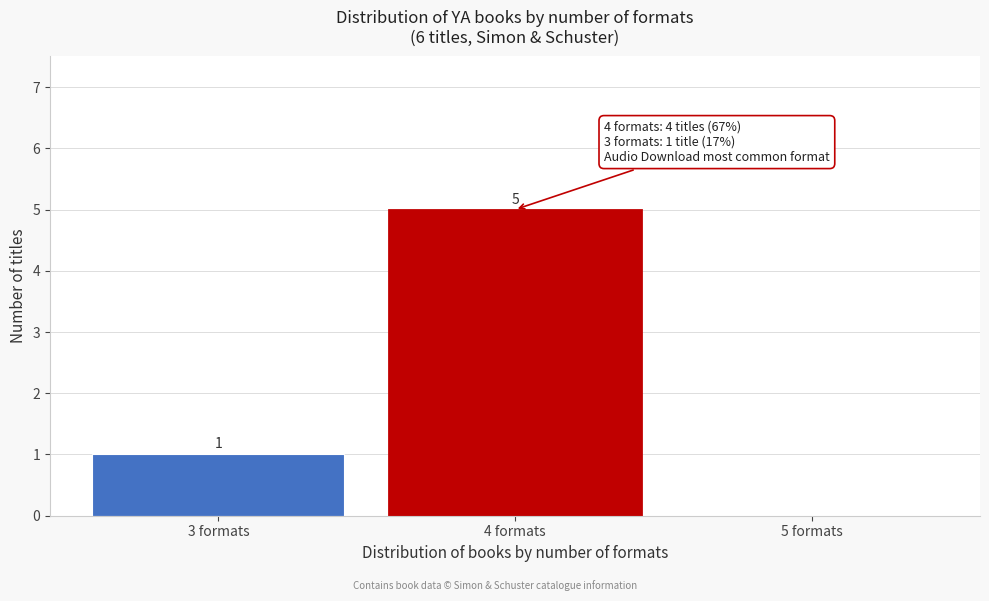

Reading right to left, what are all the values shown in this chart?

5 formats=0	4 formats=5	3 formats=1